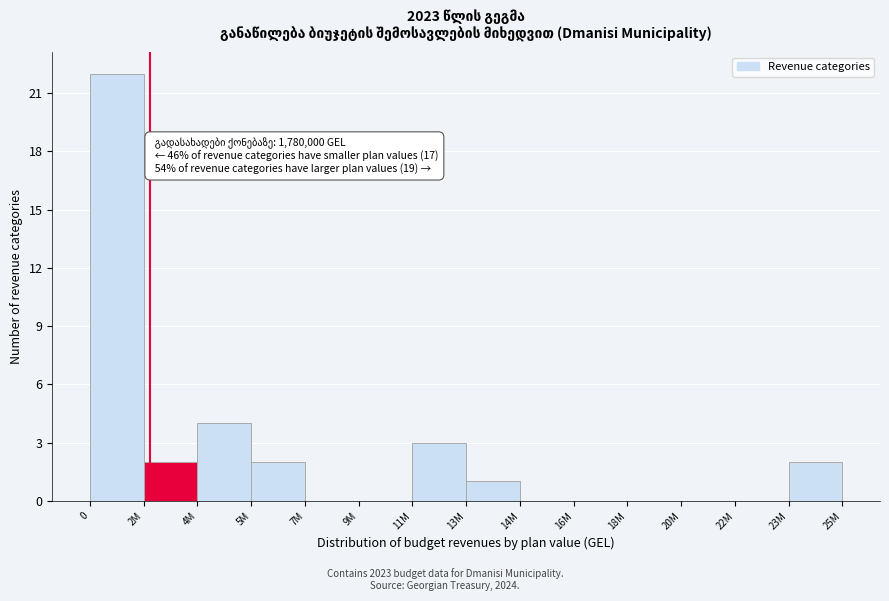

Reading left to right, what are all the values shown in this chart?

0=22	2M=2	4M=4	5M=2	7M=0	9M=0	11M=3	13M=1	14M=0	16M=0	18M=0	20M=0	22M=0	23M=2